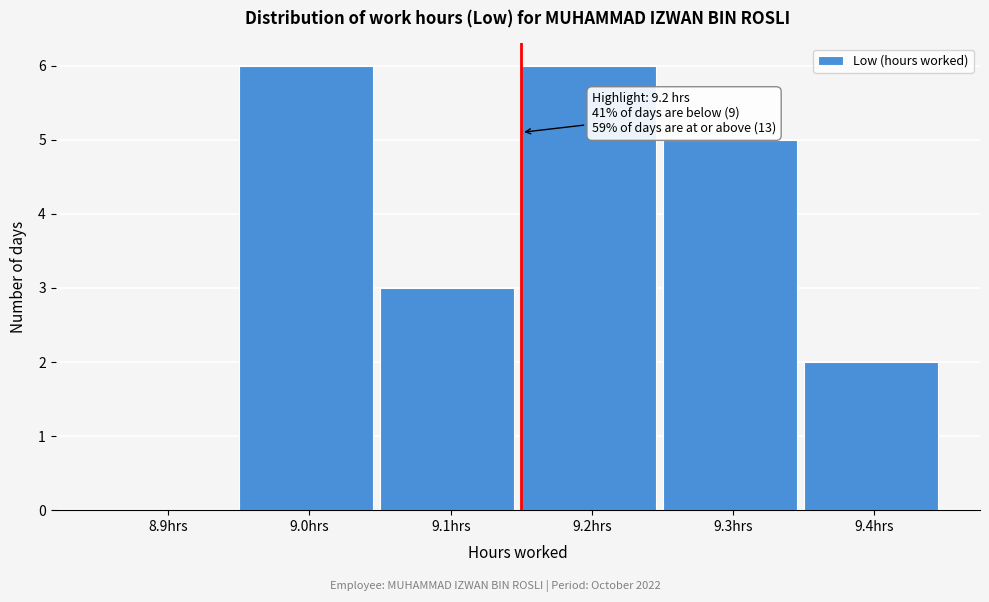

Reading left to right, transcribe all the data shown in this chart.

8.9hrs=0	9.0hrs=6	9.1hrs=3	9.2hrs=6	9.3hrs=5	9.4hrs=2